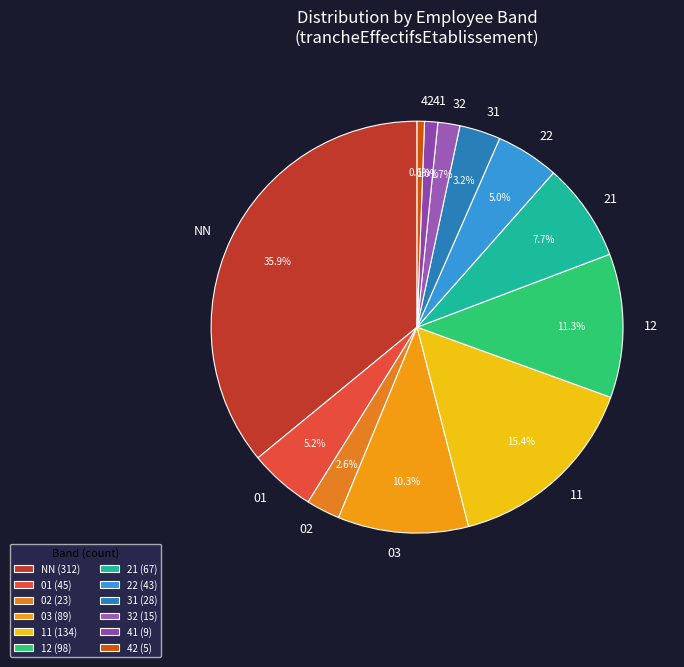

Combined, what portion of the pie is 11 and 01?

20.6%